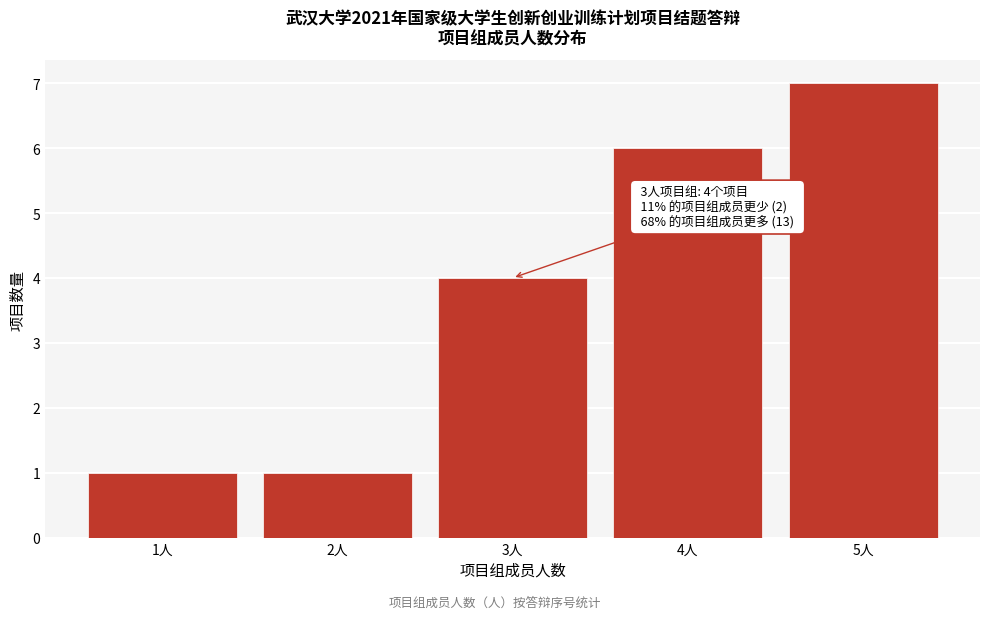

Reading left to right, transcribe all the data shown in this chart.

1	1	4	6	7